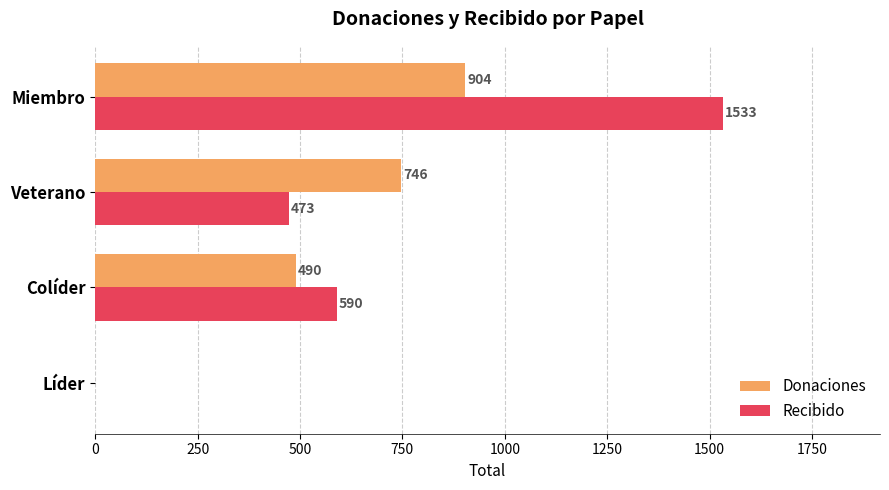

What is the average value of the Donaciones series?

535